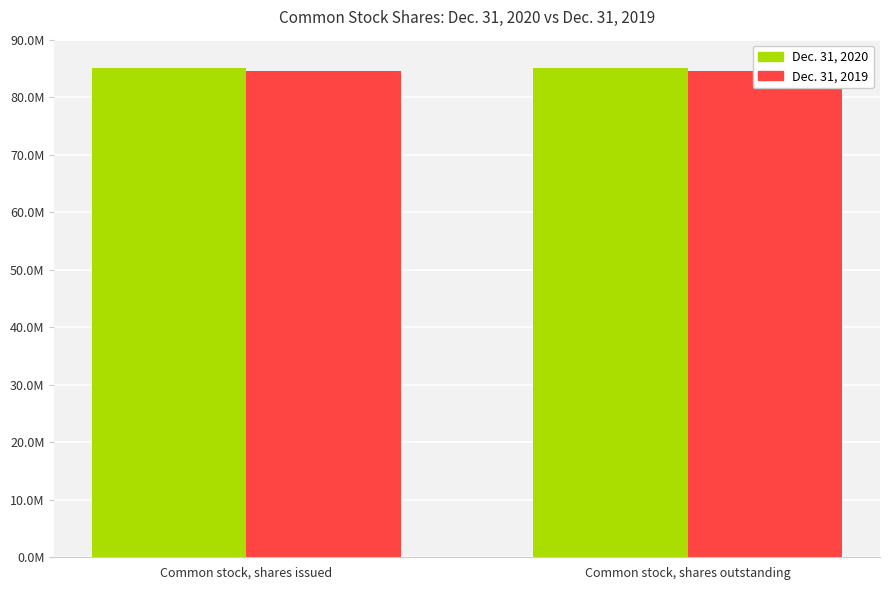

What are all the series names shown in the legend?

Dec. 31, 2020, Dec. 31, 2019